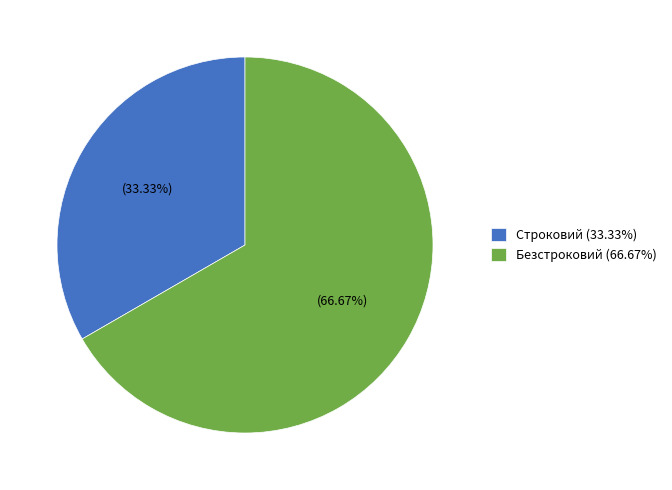

Approximately how many times larger is the value at Строковий compared to Безстроковий?

0.5